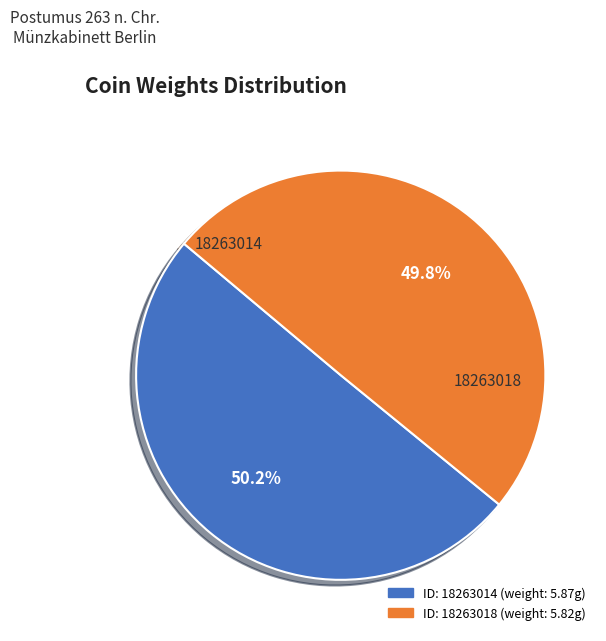

Is there a majority slice in this chart?

Yes